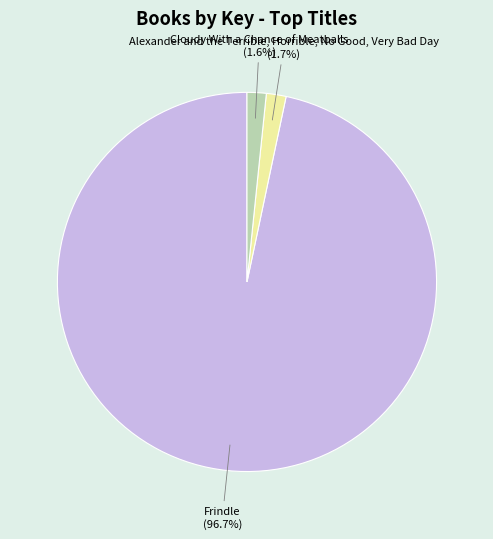

Count the number of slices in the pie.

3